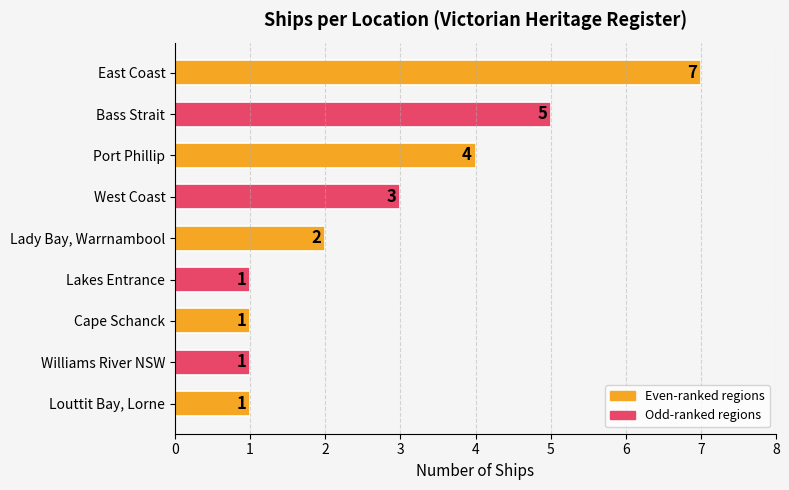

At which label is the value closest to 4?

Port Phillip